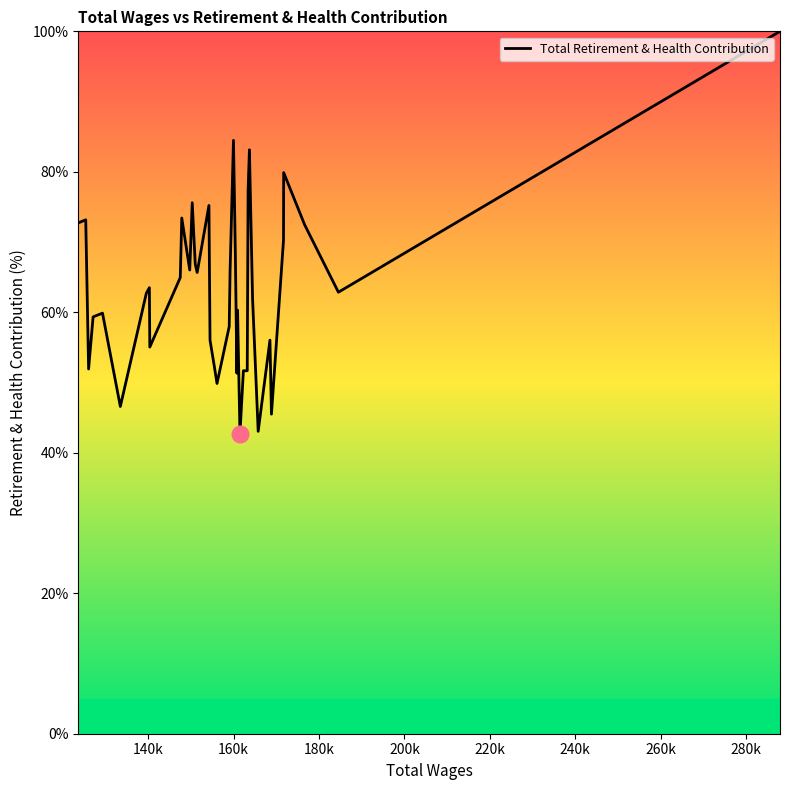

How many interior local valleys (lower than both neighbors) does the data have?

11